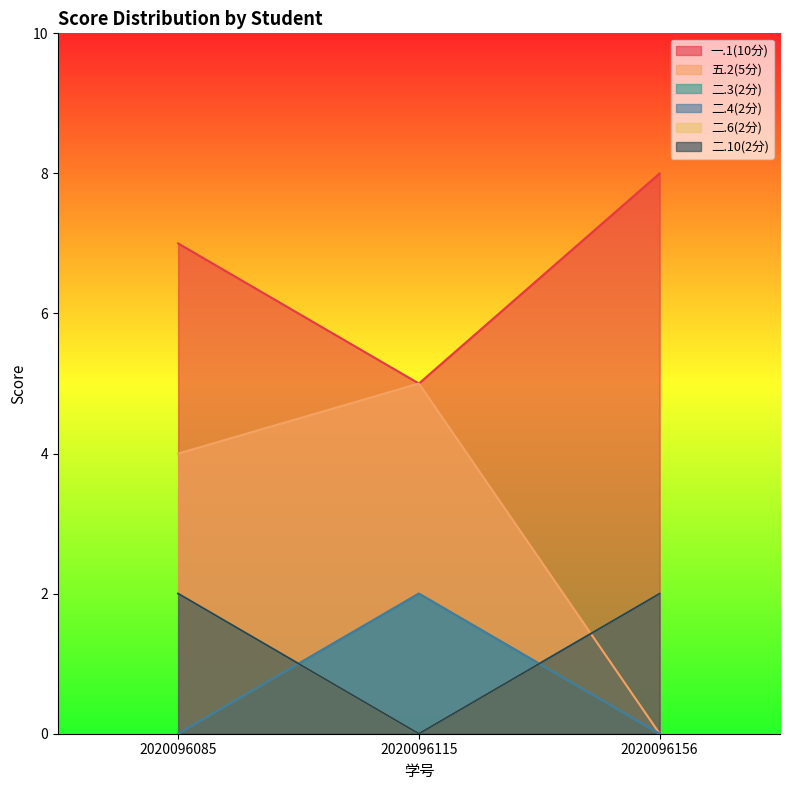

Rank the categories by 二.10(2分) value from lowest to highest.

2020096115, 2020096085, 2020096156